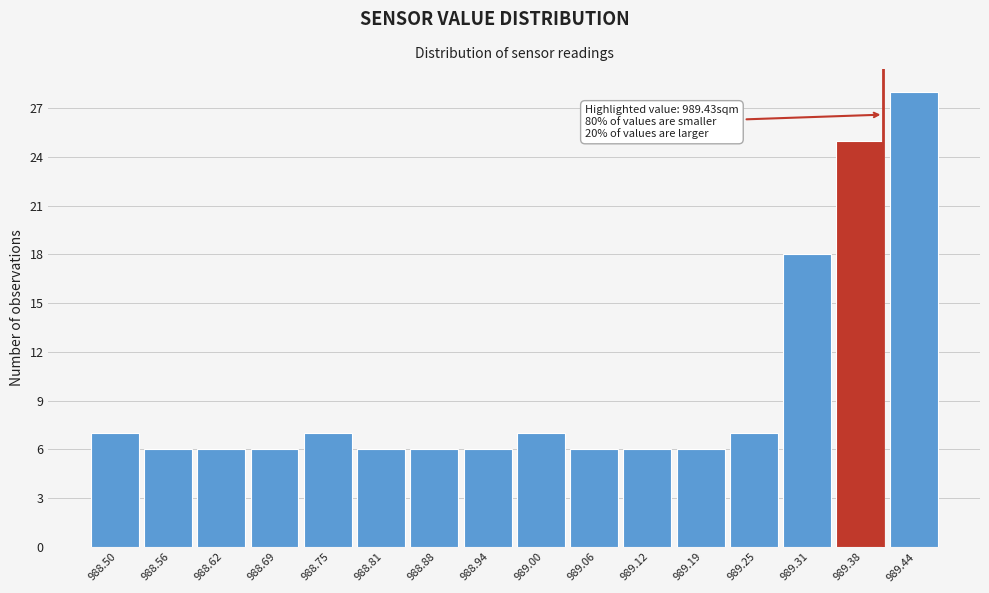

Reading left to right, extract all data points from this chart.

7	6	6	6	7	6	6	6	7	6	6	6	7	18	25	28